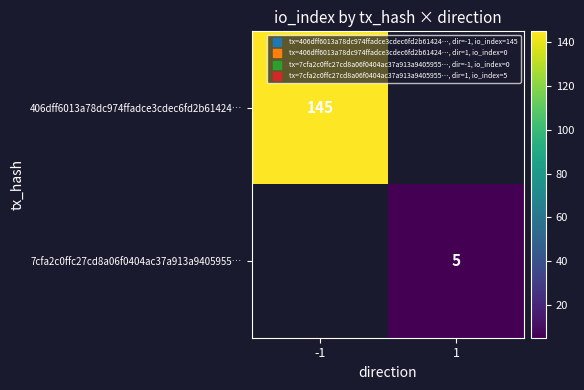

True or false: 7cfa2c0ffc27cd8a06f0404ac37a913a9405955… has a value of 2 at 1.

False